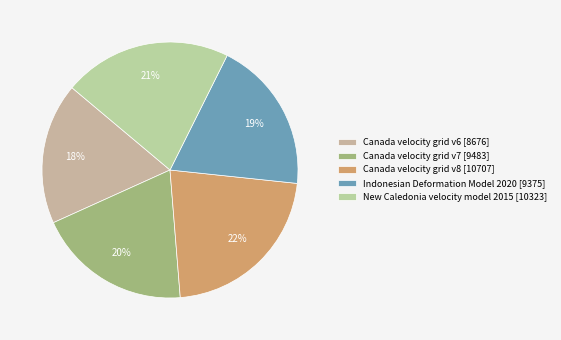

What percentage is the New Caledonia velocity model 2015 slice, to the nearest percent?

21%